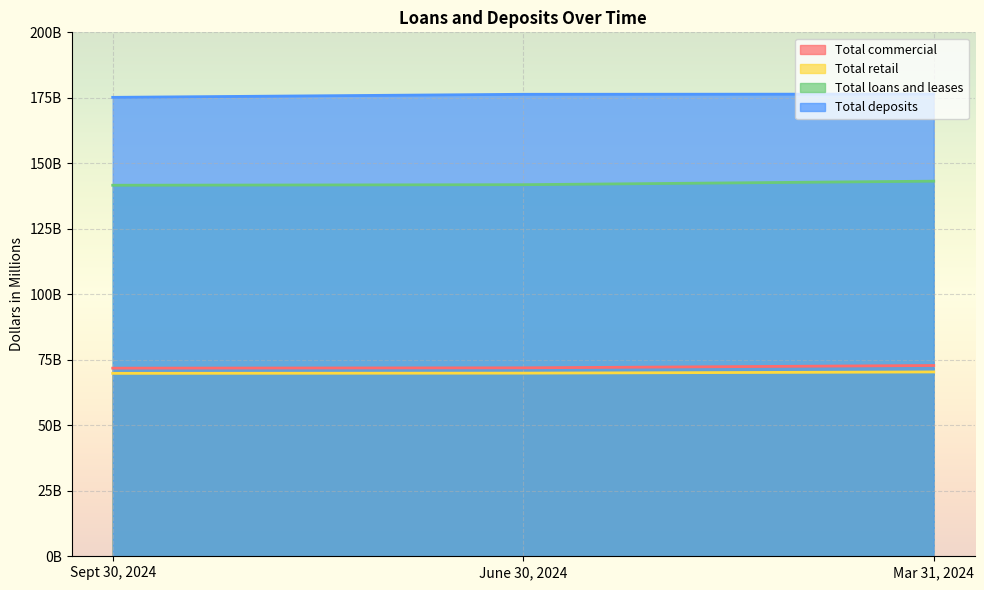

The Total deposits series shows 278.8 at Sept 30, 2024. True or false?

False